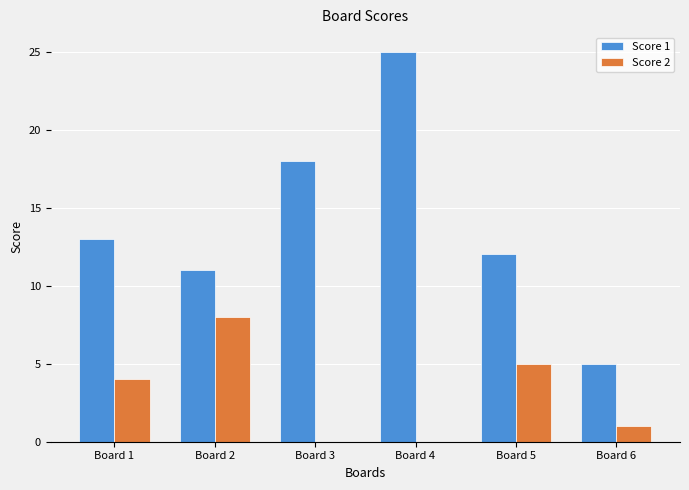

Count the number of data series in this chart.

2